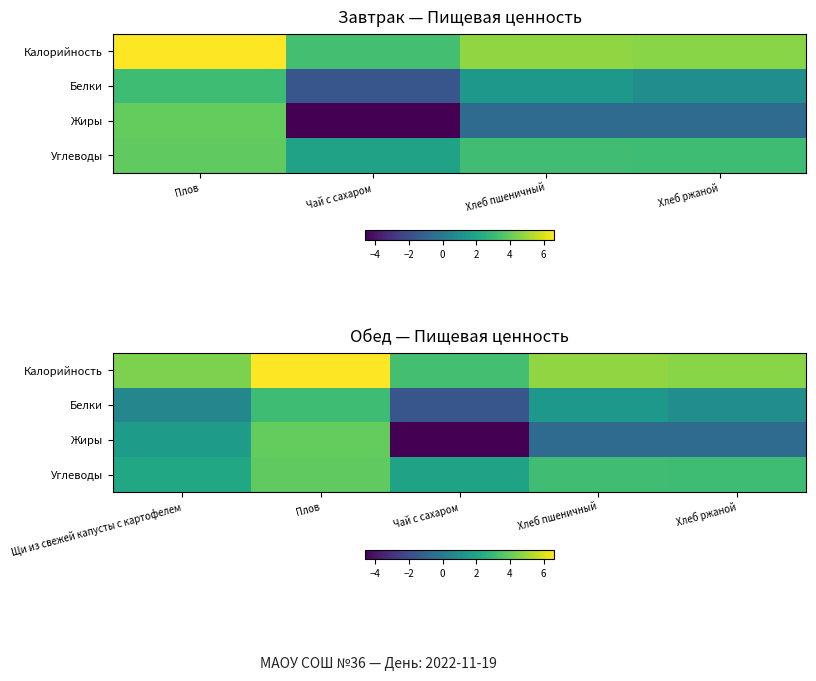

Which series has the largest total across all categories?

Калорийность